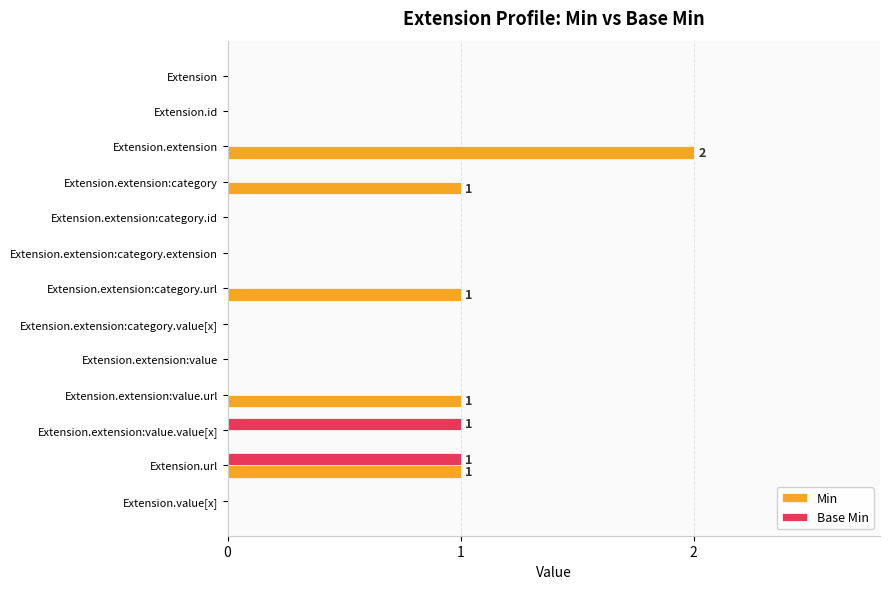

Is it true that Min equals 0 at Extension.value[x]?

True